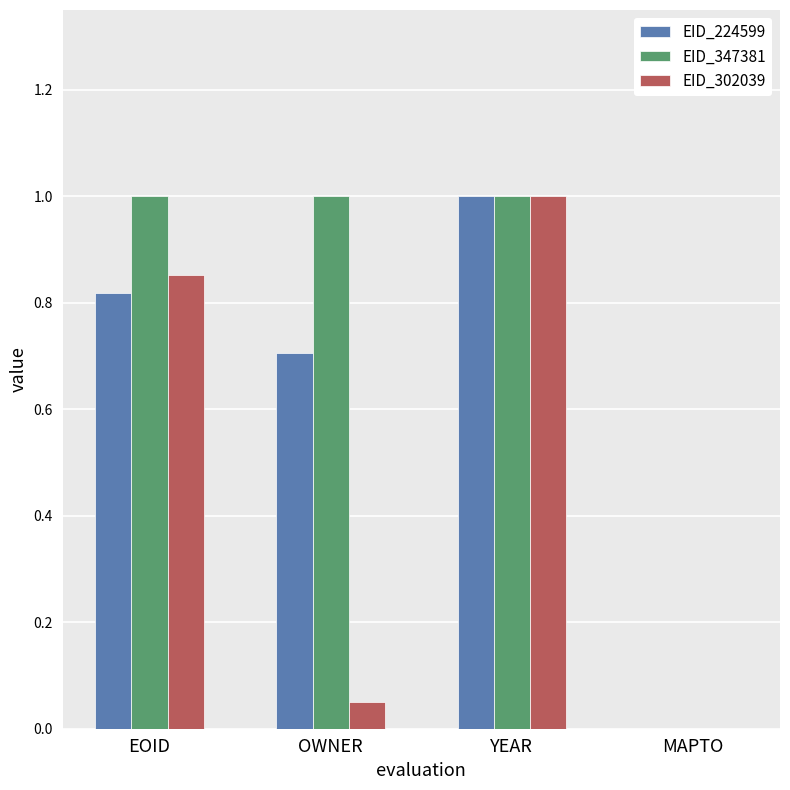

Which series changed the most between EOID and OWNER?

EID_302039